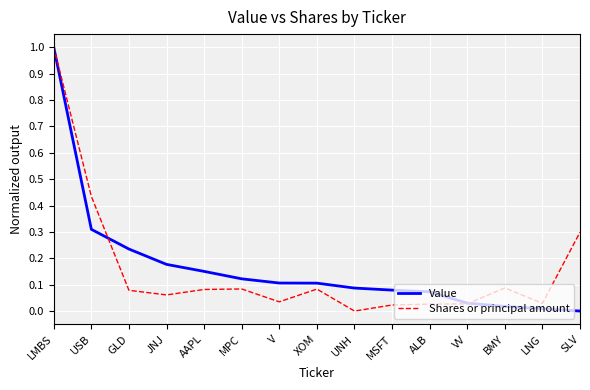

Where is Value nearest to the value 0?

SLV